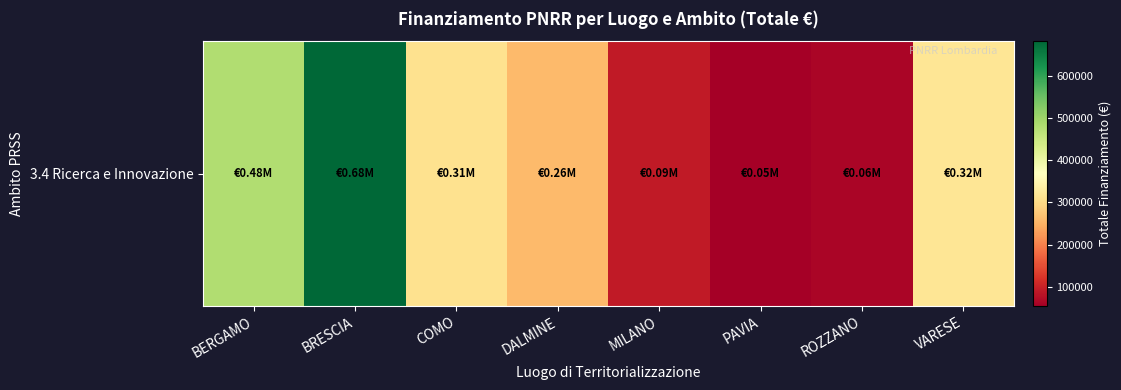

What is the difference between the values at ROZZANO and PAVIA?

7484.8